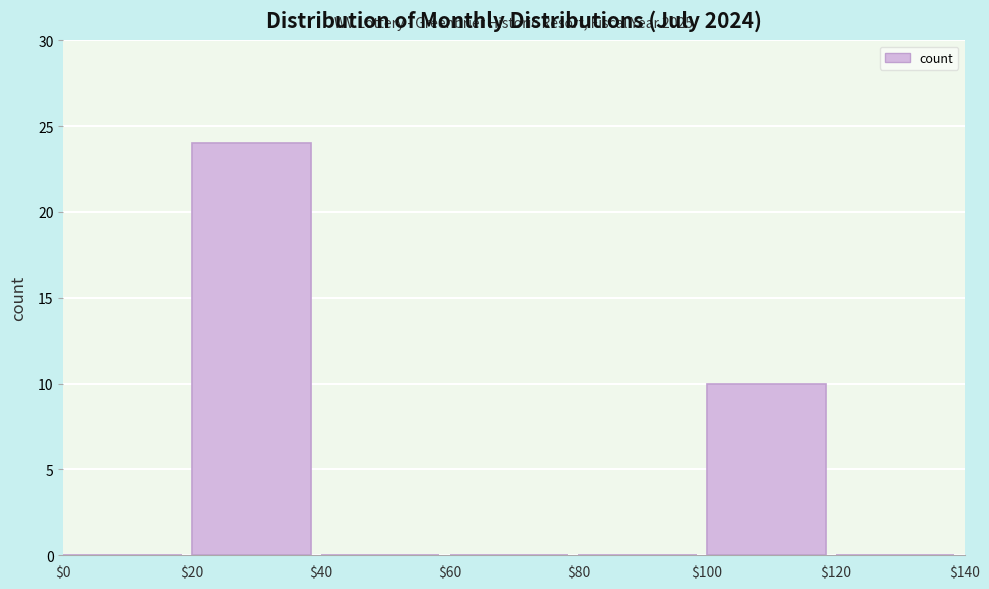

Which range on the x-axis has the tallest bar?

$20 to $40